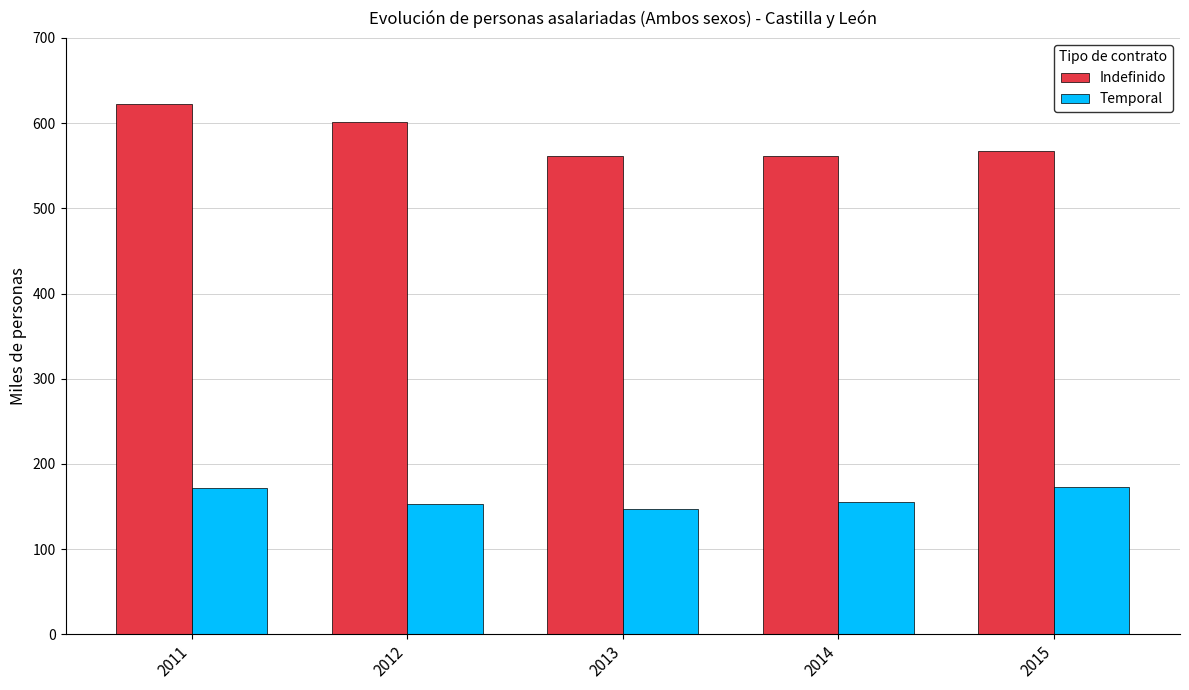

Rank the series by their maximum value, from lowest to highest.

Temporal, Indefinido